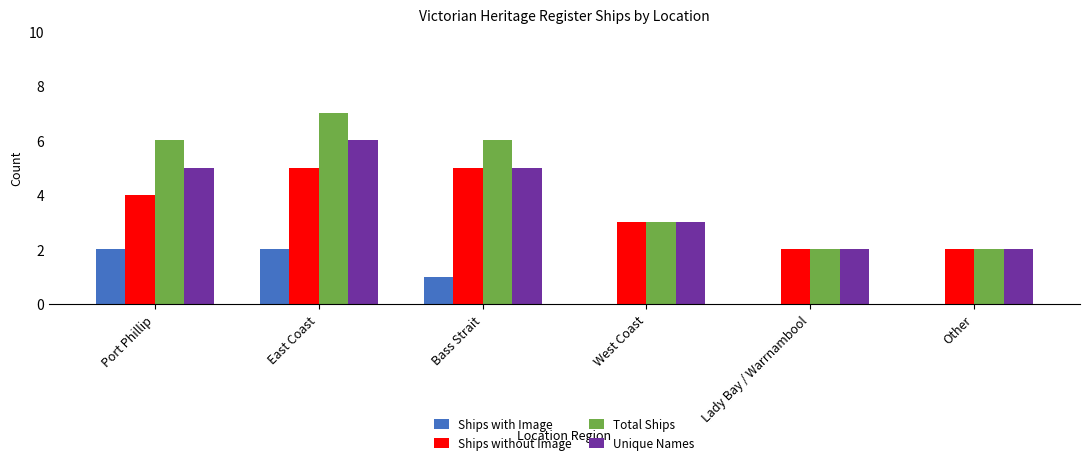

Count the Unique Names values in the range 2 to 5.

5